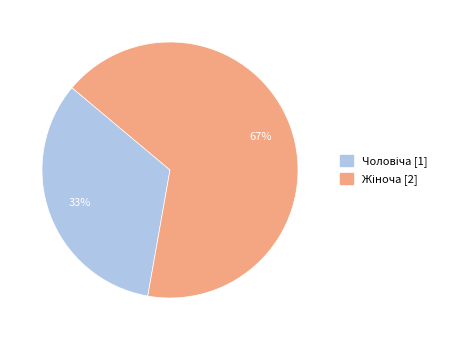

Is there a majority slice in this chart?

Yes